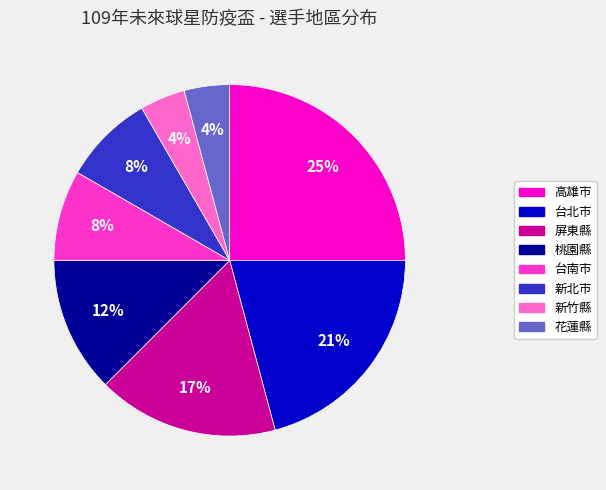

The 屏東縣 slice represents 28% of the pie. True or false?

False